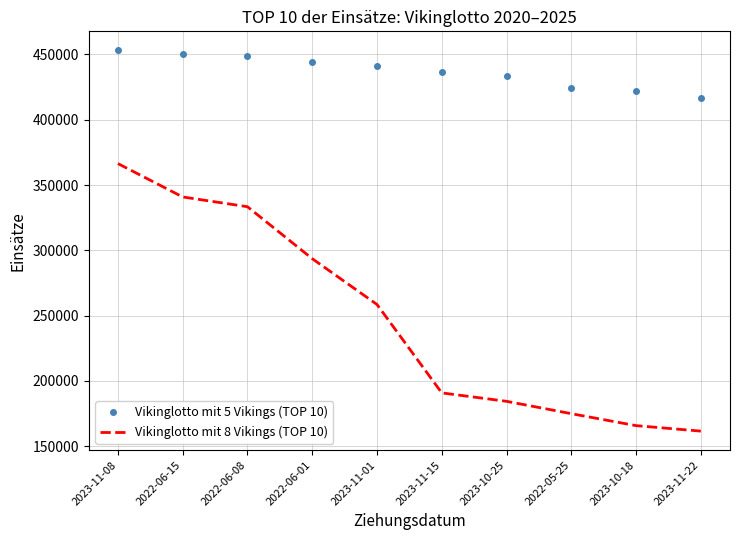

What is the average value of the Vikinglotto mit 5 Vikings (TOP 10) series?

437005